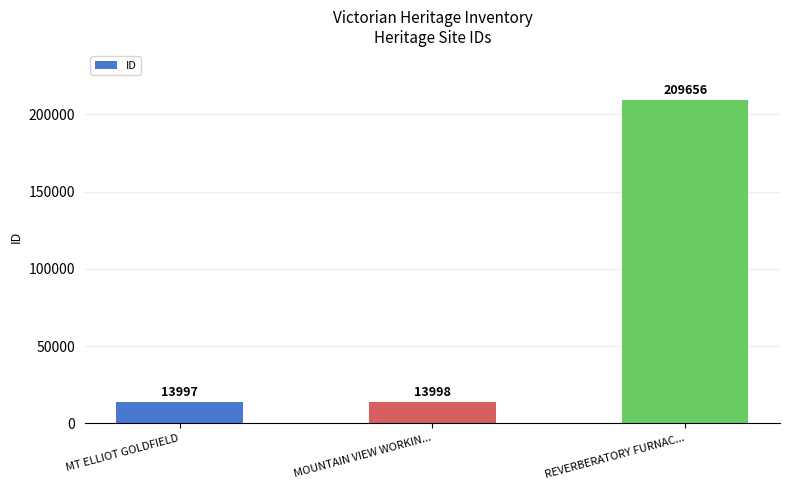

What is the difference between the values at REVERBERATORY FURNAC... and MOUNTAIN VIEW WORKIN...?

195658